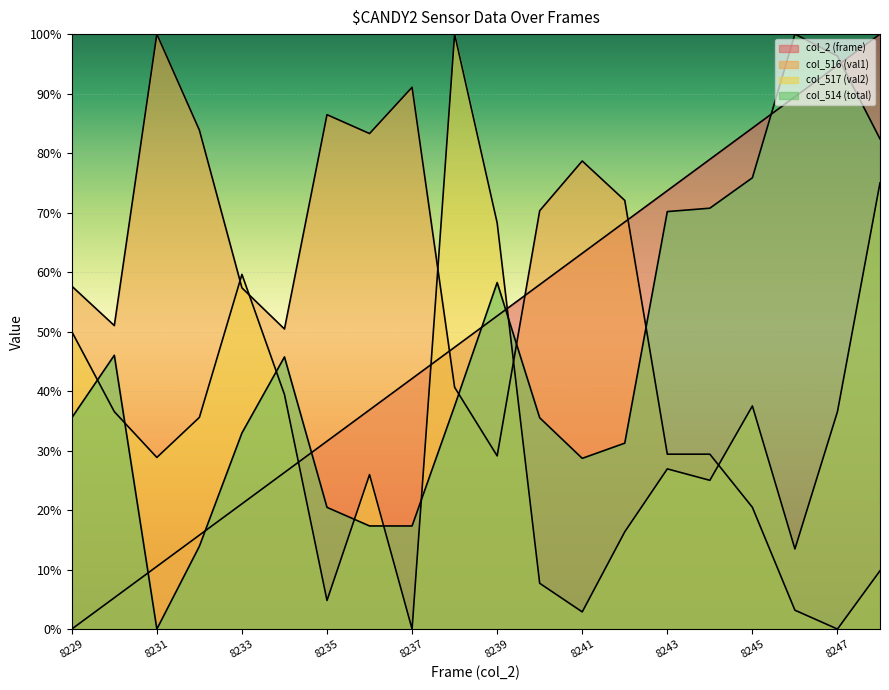

How many positive values does the col_514 (total) series have?

19